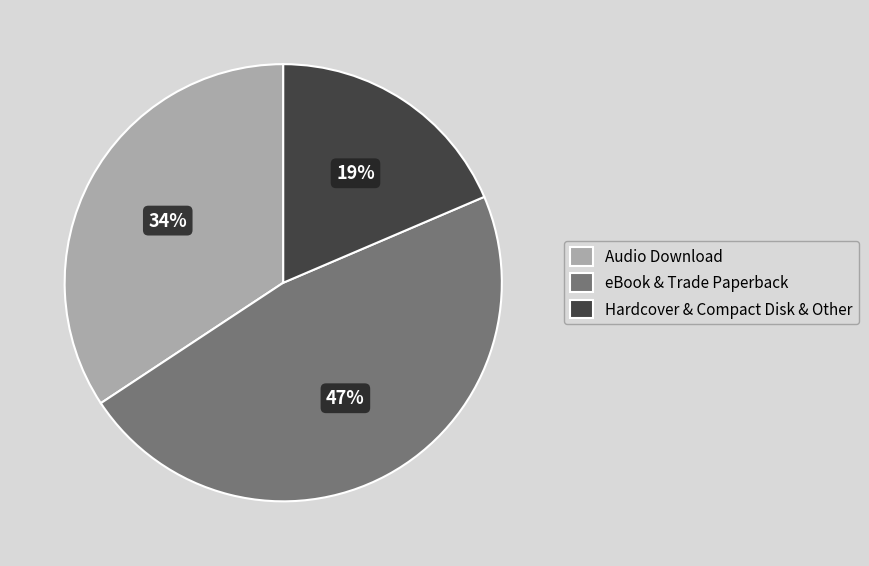

To the nearest percent, what is the average slice percentage?

33%